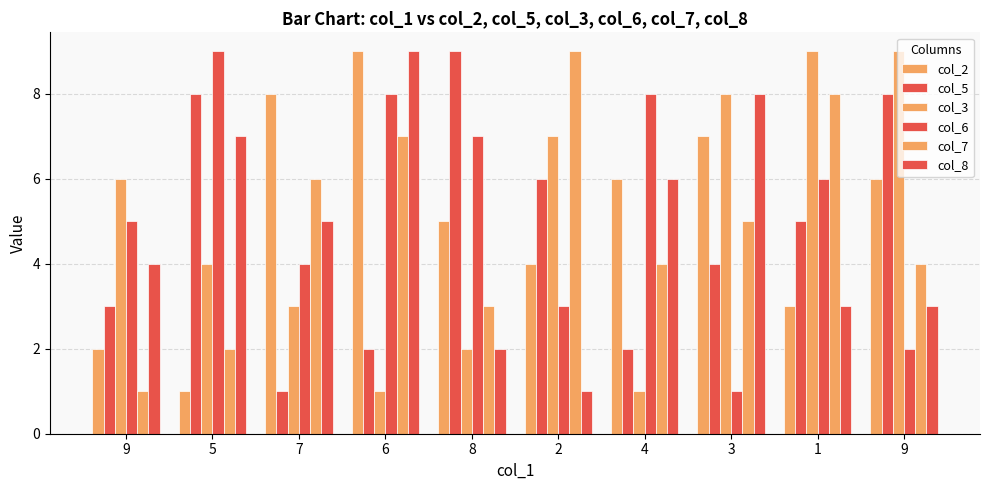

What is the difference between the highest and lowest values at 3?

7